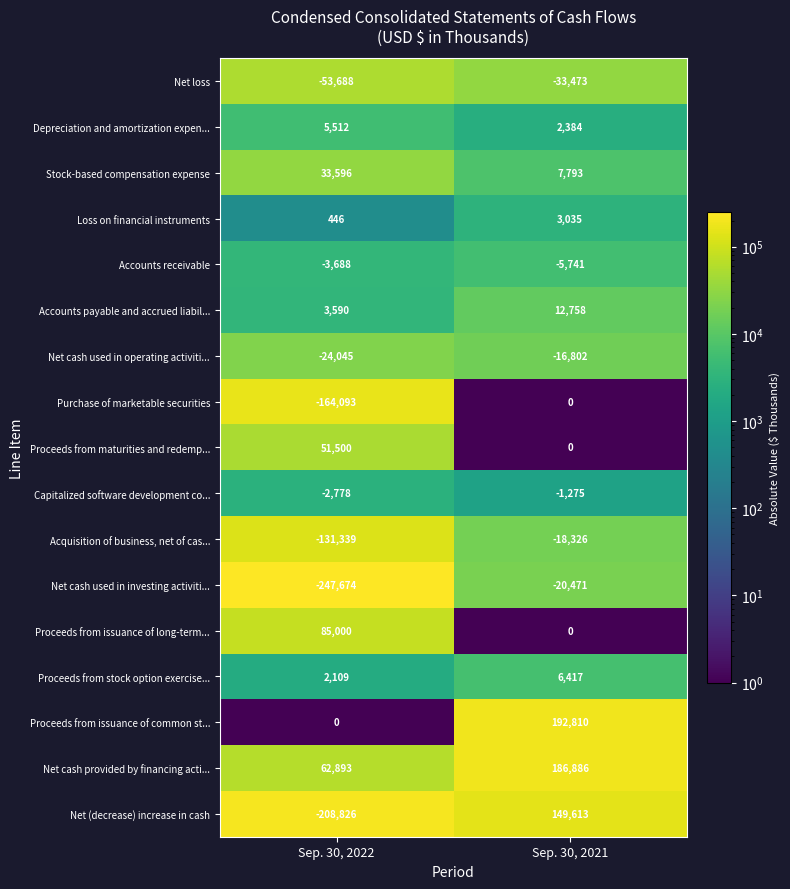

True or false: Net cash provided by financing acti... has a value of 186886 at Sep. 30, 2021.

True